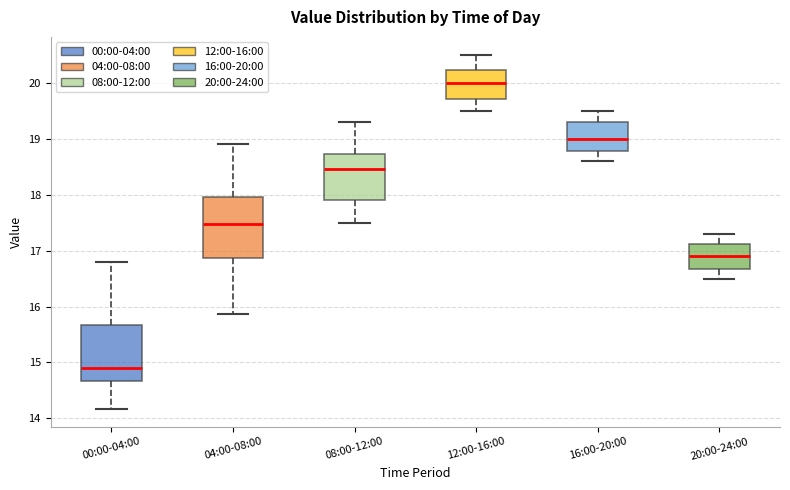

Where is the lower edge of the box for 04:00-08:00 on the y-axis? The values are not printed on the chart, so give them approximately, as read against the axis.

16.9